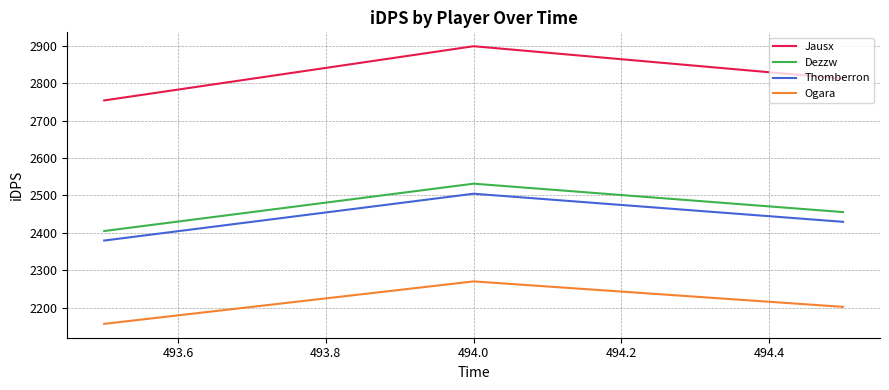

Which series has the largest total across all categories?

Jausx